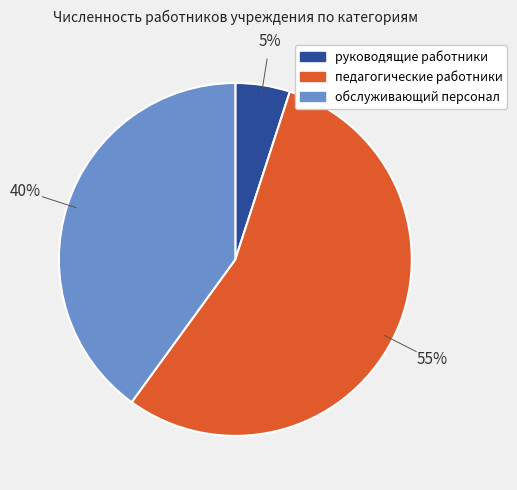

How many segments does this pie chart have?

3